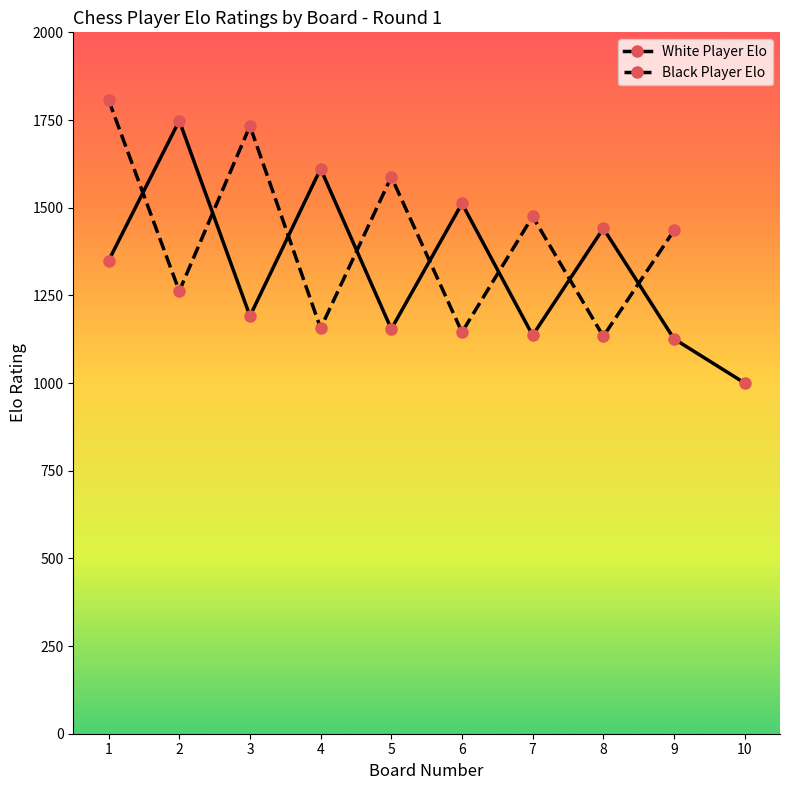

How many values in the Opponent (Elo) series exceed 1435?

4